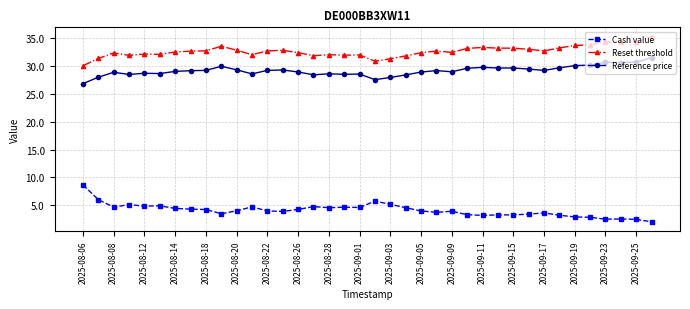

True or false: Reference price has more than 0 points higher than both neighbors.

True